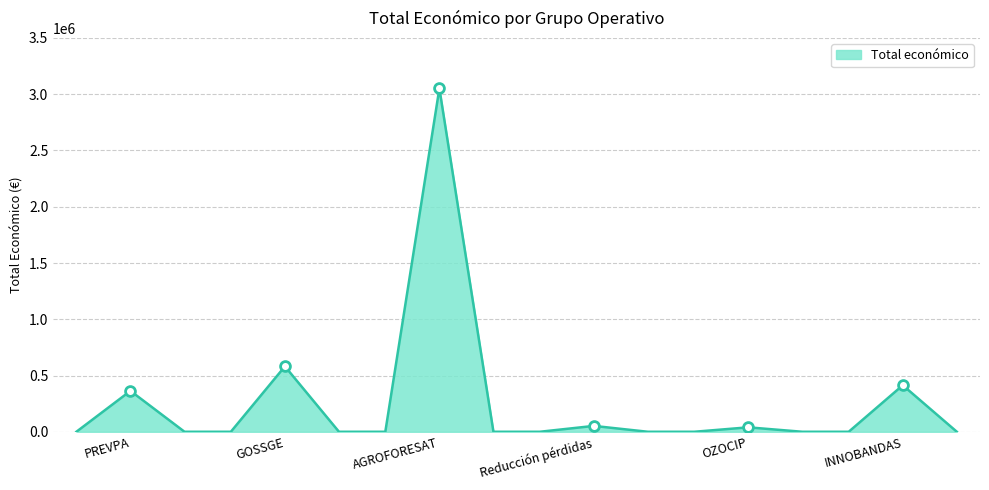

What is the maximum value shown in the chart?

3051573